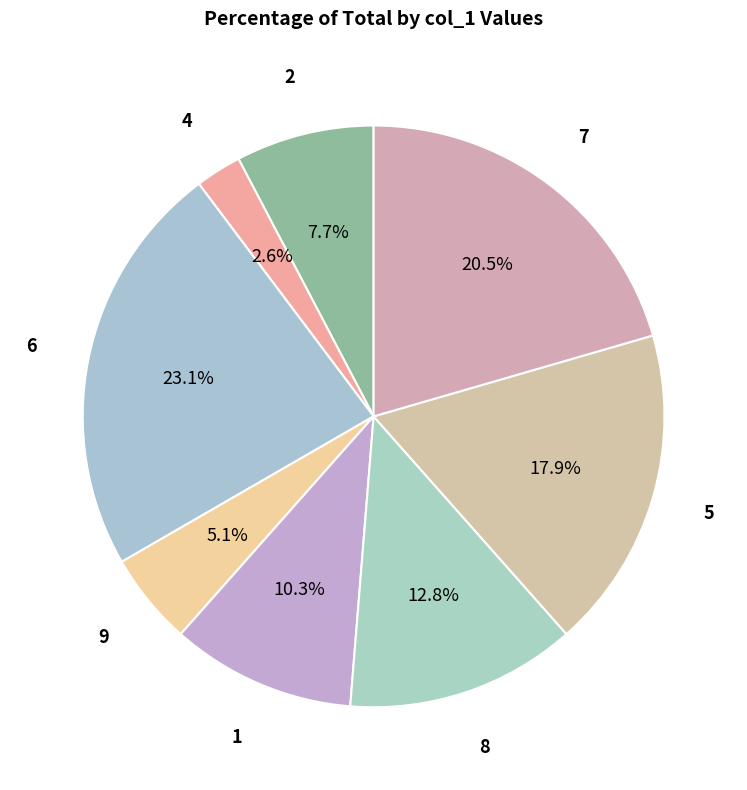

How many segments does this pie chart have?

8